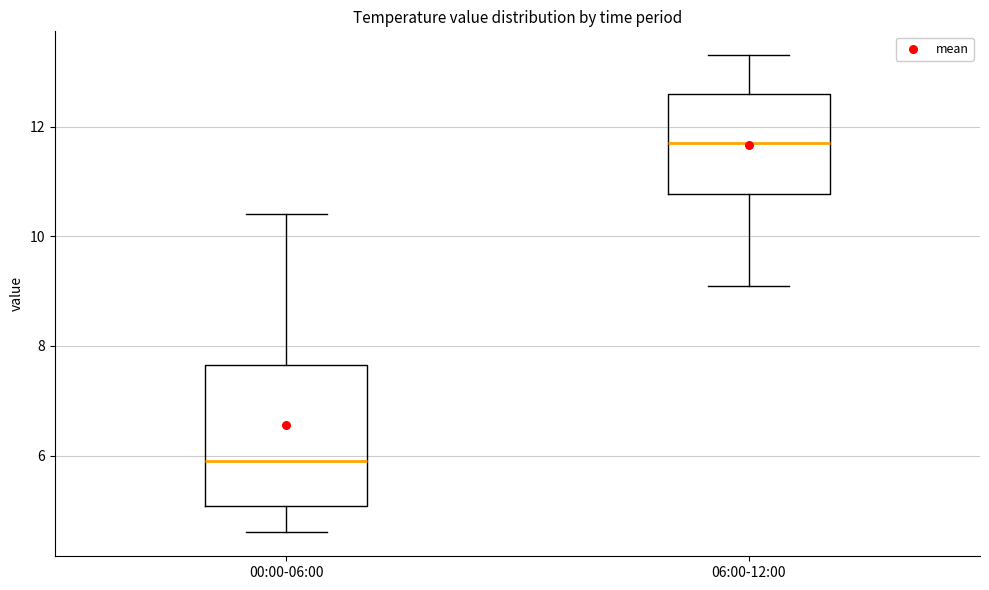

Where is the lower edge of the box for 06:00-12:00 on the y-axis? The values are not printed on the chart, so give them approximately, as read against the axis.

10.8